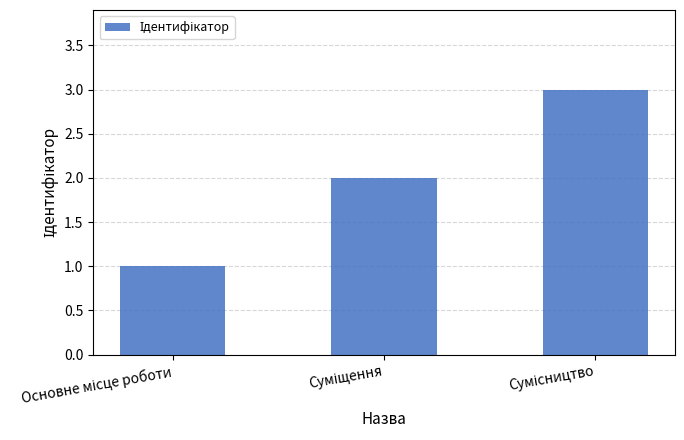

What is the greatest value displayed?

3